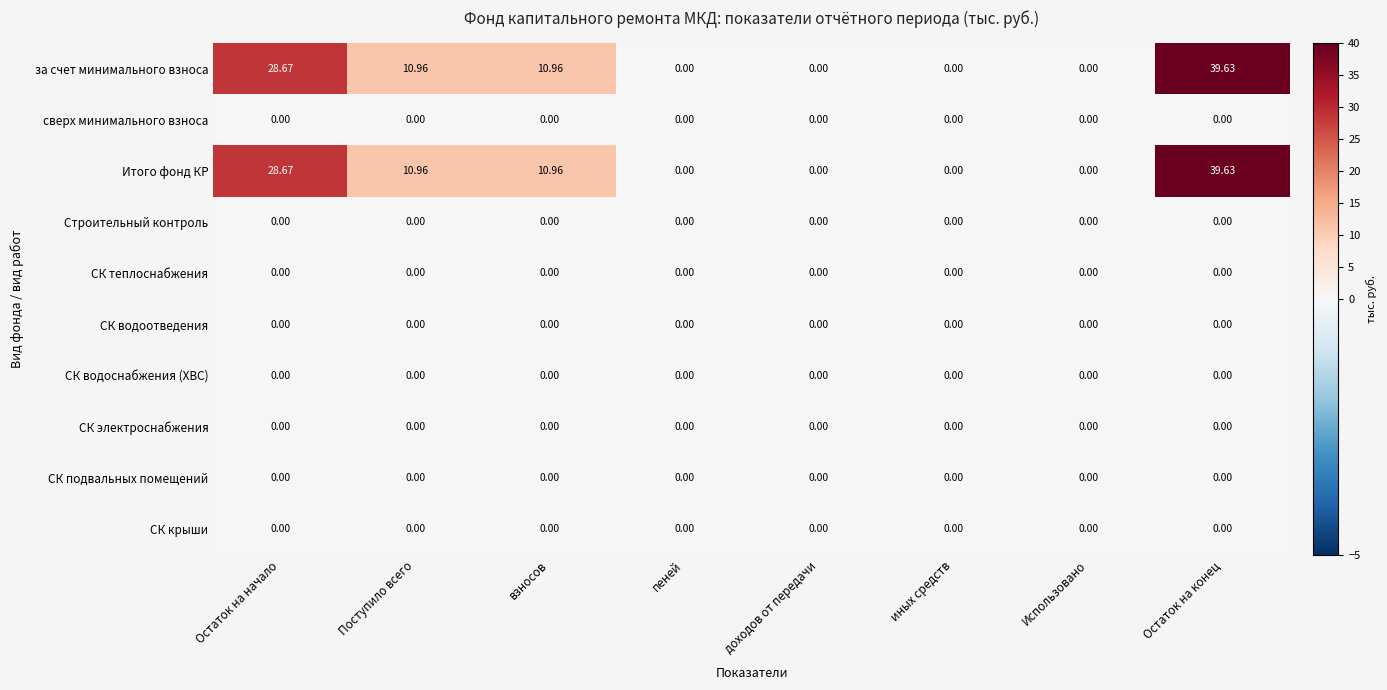

At which label does Итого фонд КР first exceed 10?

Остаток на начало